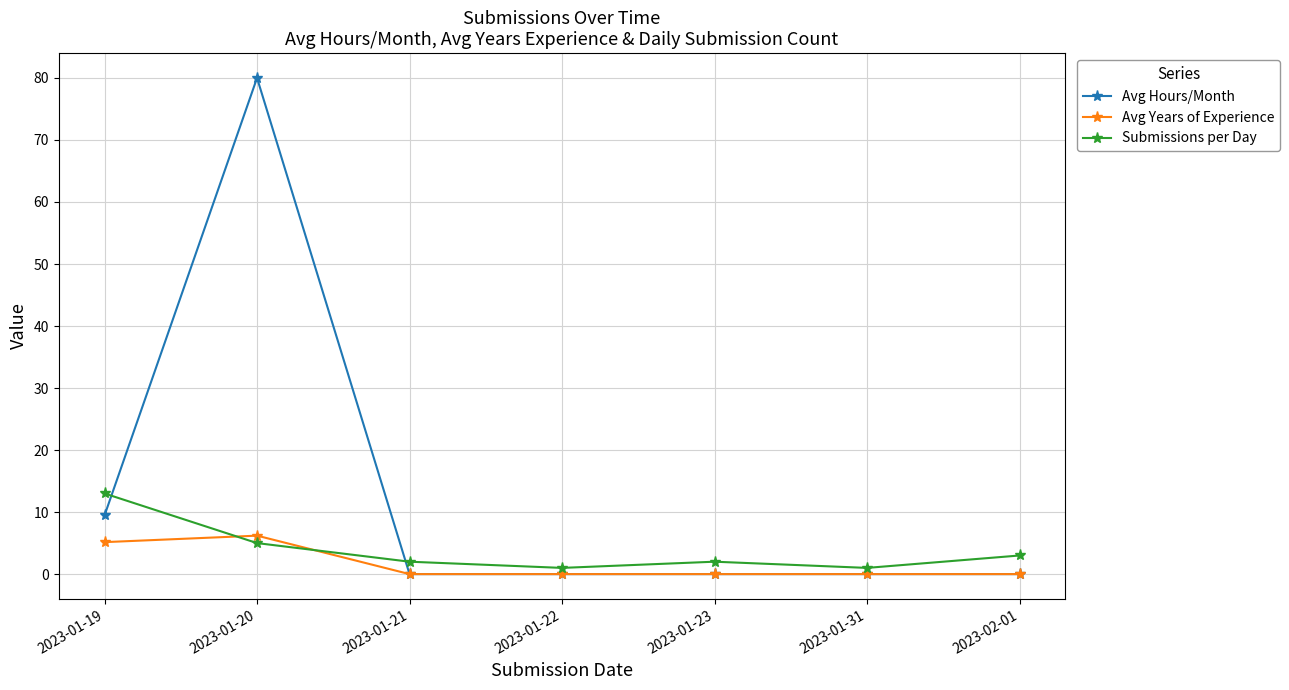

At how many categories does at least one series exceed 19?

1